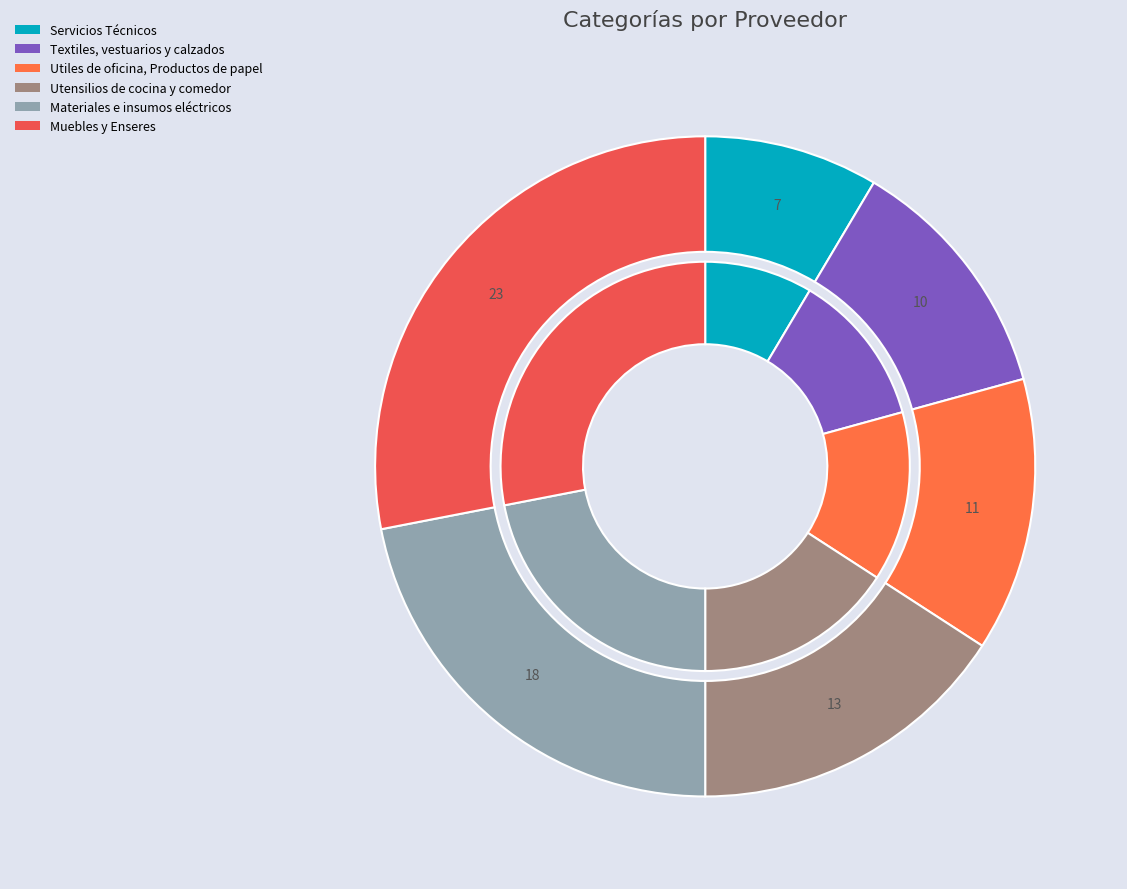

Rank the categories by value from lowest to highest.

Servicios Técnicos, Textiles, vestuarios y calzados, Utiles de oficina, Productos de papel, Utensilios de cocina y comedor, Materiales e insumos eléctricos, Muebles y Enseres